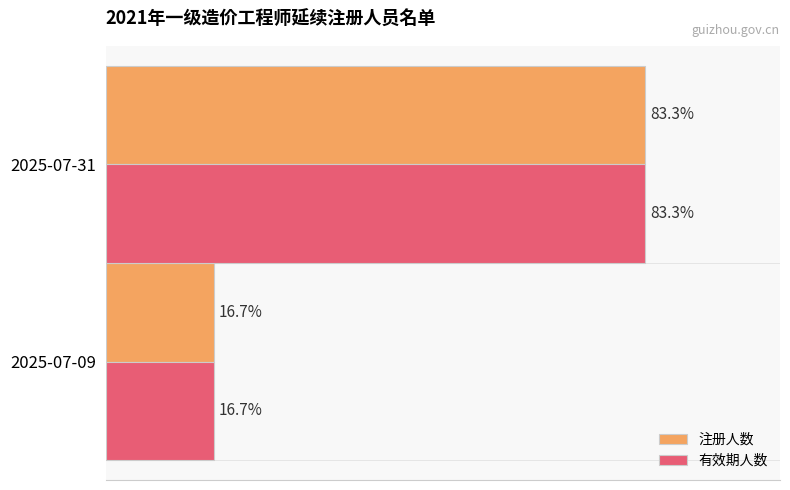

What are all the series names shown in the legend?

注册人数, 有效期人数